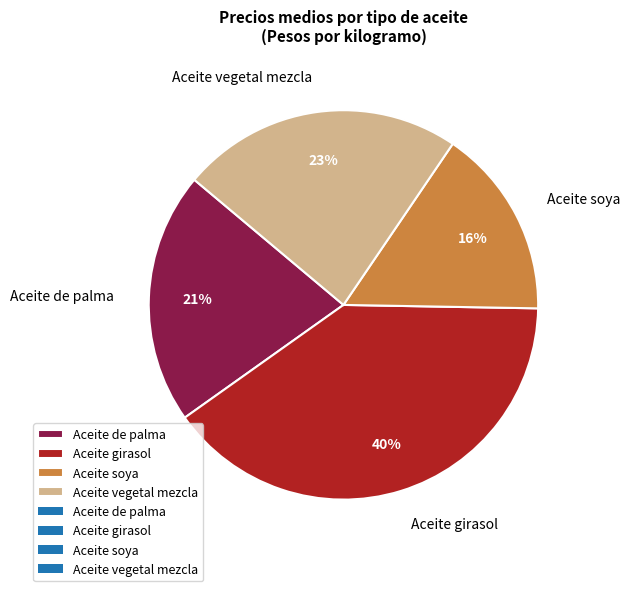

How many segments does this pie chart have?

4